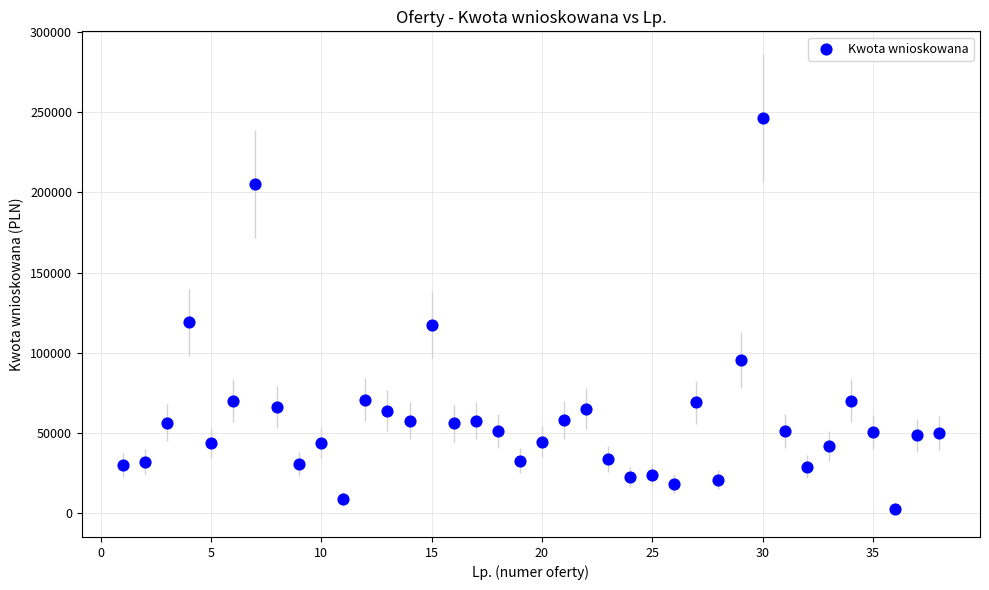

What is the range of Y values (max minus min)?

243650.0